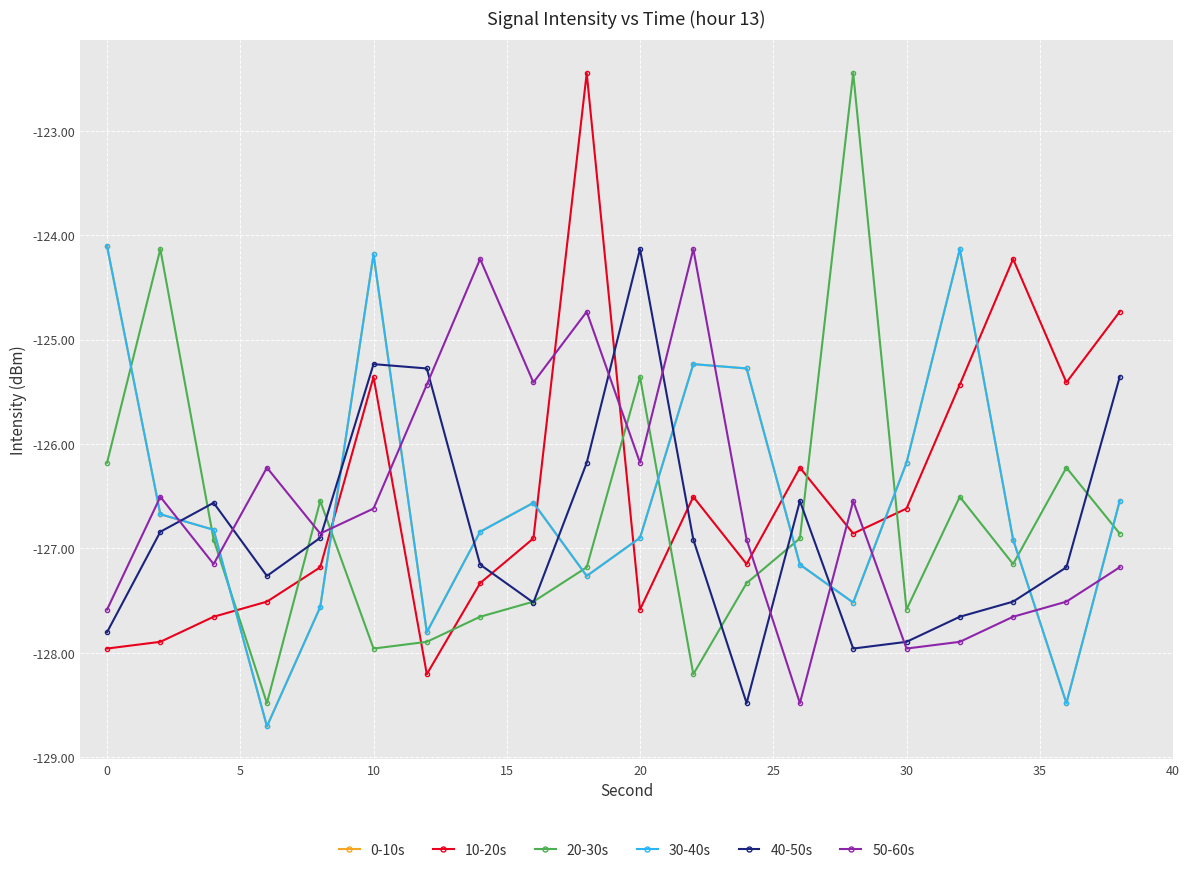

Is this an area chart (filled region under the line)?

No